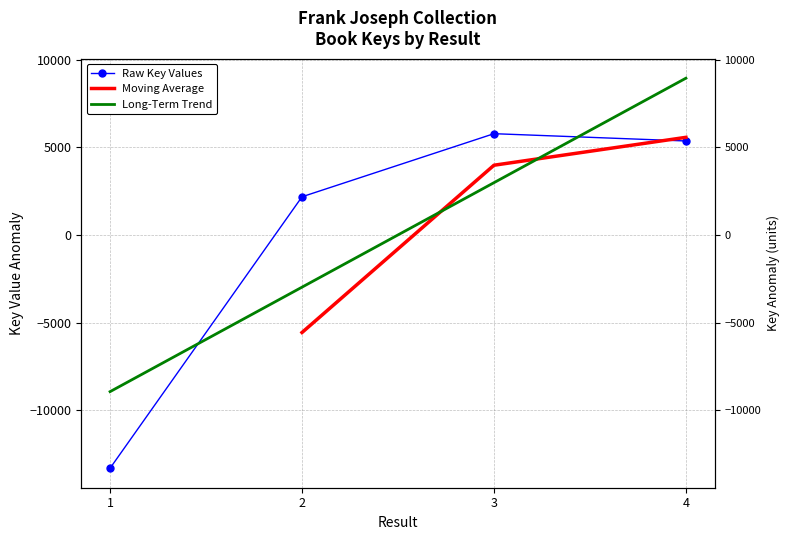

How many values exceed 5357?

2